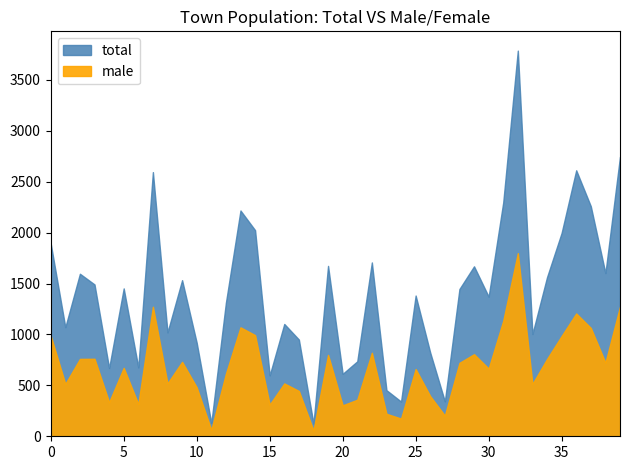

At which category is the sum across all series the highest?

32